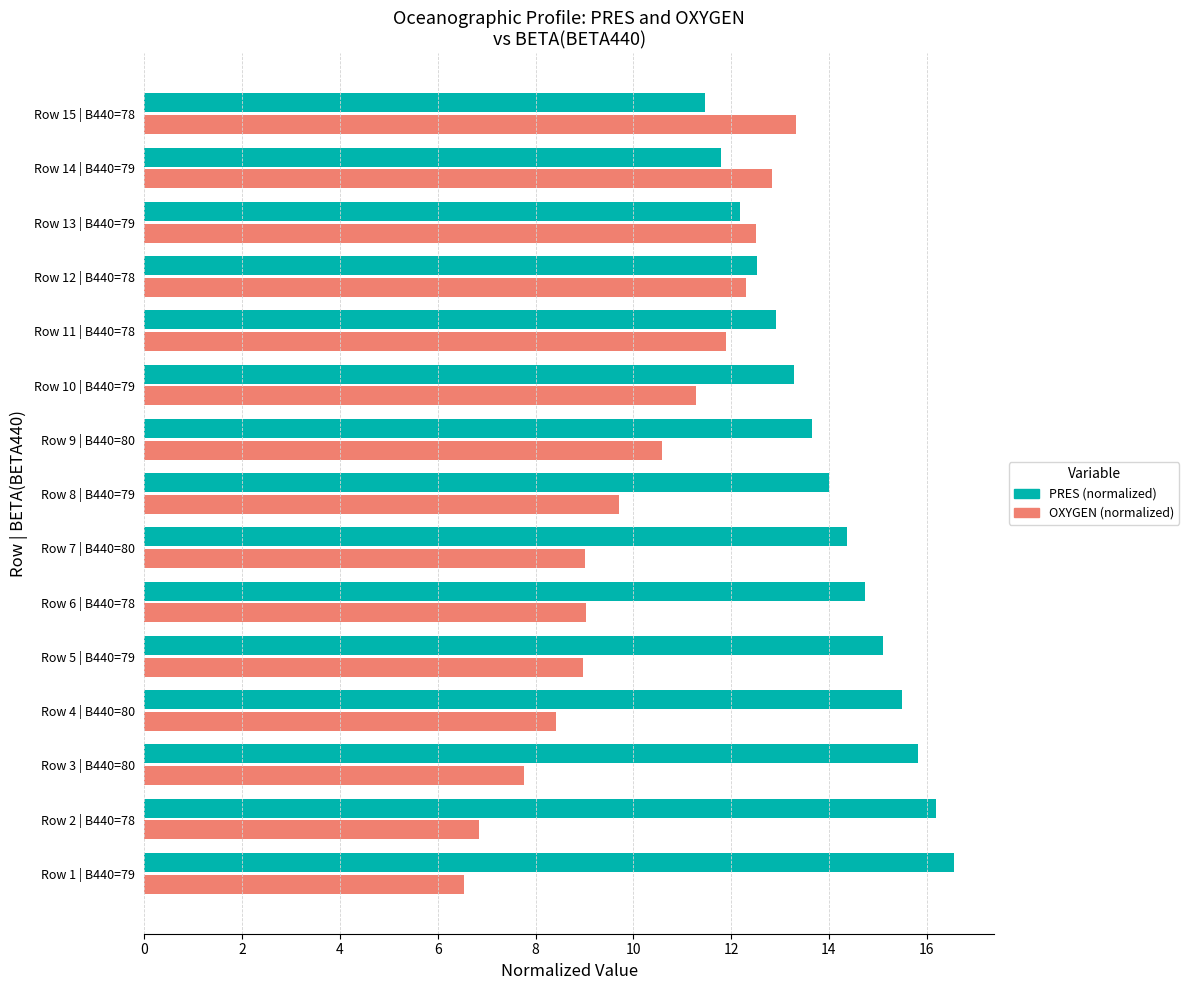

Is it true that OXYGEN (normalized) equals 14.7 at Row 4 | B440=80?

False